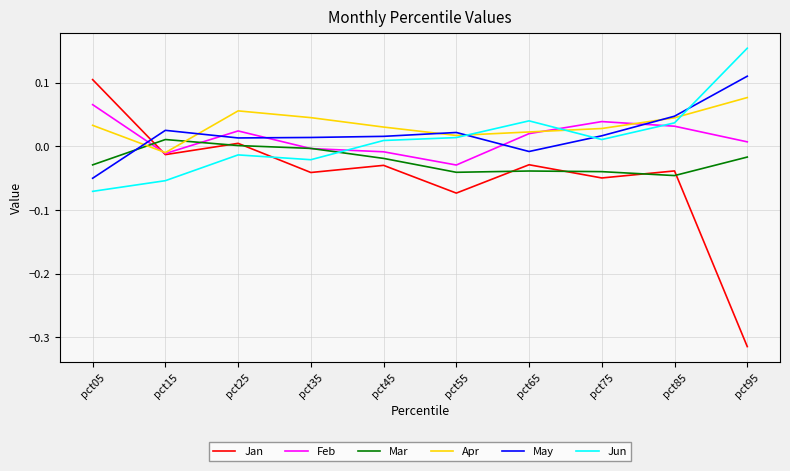

What is the spread (max minus min) of values at pct95?

0.5